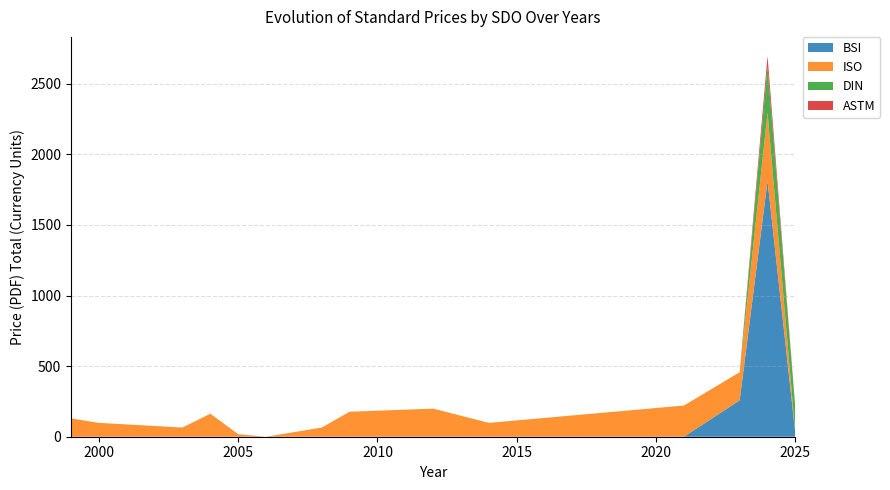

Reading right to left, what are all the values shown in this chart?

BSI: 2025=20.0	2024=1812.0	2023=258.0	2021=0.0	2014=0.0	2012=0.0	2009=0.0	2008=0.0	2006=0.0	2005=0.0	2004=0.0	2003=0.0	2000=0.0	1999=0.0
ISO: 2025=0.0	2024=484.0	2023=199.0	2021=221.0	2014=98.0	2012=199.0	2009=177.0	2008=65.0	2006=0.0	2005=18.0	2004=163.0	2003=65.0	2000=98.0	1999=130.0
DIN: 2025=177.3	2024=325.6	2023=0.0	2021=0.0	2014=0.0	2012=0.0	2009=0.0	2008=0.0	2006=0.0	2005=0.0	2004=0.0	2003=0.0	2000=0.0	1999=0.0
ASTM: 2025=0.0	2024=76.0	2023=0.0	2021=0.0	2014=0.0	2012=0.0	2009=0.0	2008=0.0	2006=0.0	2005=0.0	2004=0.0	2003=0.0	2000=0.0	1999=0.0